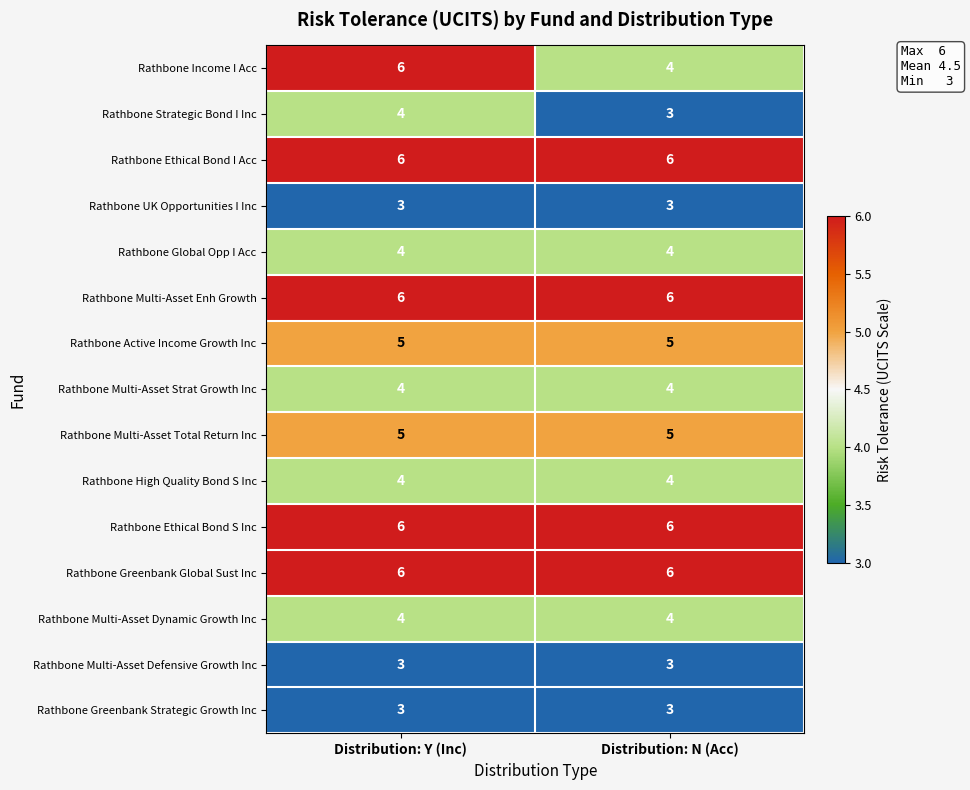

Reading left to right, what are all the values shown in this chart?

Rathbone Income I Acc: 6	4
Rathbone Strategic Bond I Inc: 4	3
Rathbone Ethical Bond I Acc: 6	6
Rathbone UK Opportunities I Inc: 3	3
Rathbone Global Opp I Acc: 4	4
Rathbone Multi-Asset Enh Growth: 6	6
Rathbone Active Income Growth Inc: 5	5
Rathbone Multi-Asset Strat Growth Inc: 4	4
Rathbone Multi-Asset Total Return Inc: 5	5
Rathbone High Quality Bond S Inc: 4	4
Rathbone Ethical Bond S Inc: 6	6
Rathbone Greenbank Global Sust Inc: 6	6
Rathbone Multi-Asset Dynamic Growth Inc: 4	4
Rathbone Multi-Asset Defensive Growth Inc: 3	3
Rathbone Greenbank Strategic Growth Inc: 3	3